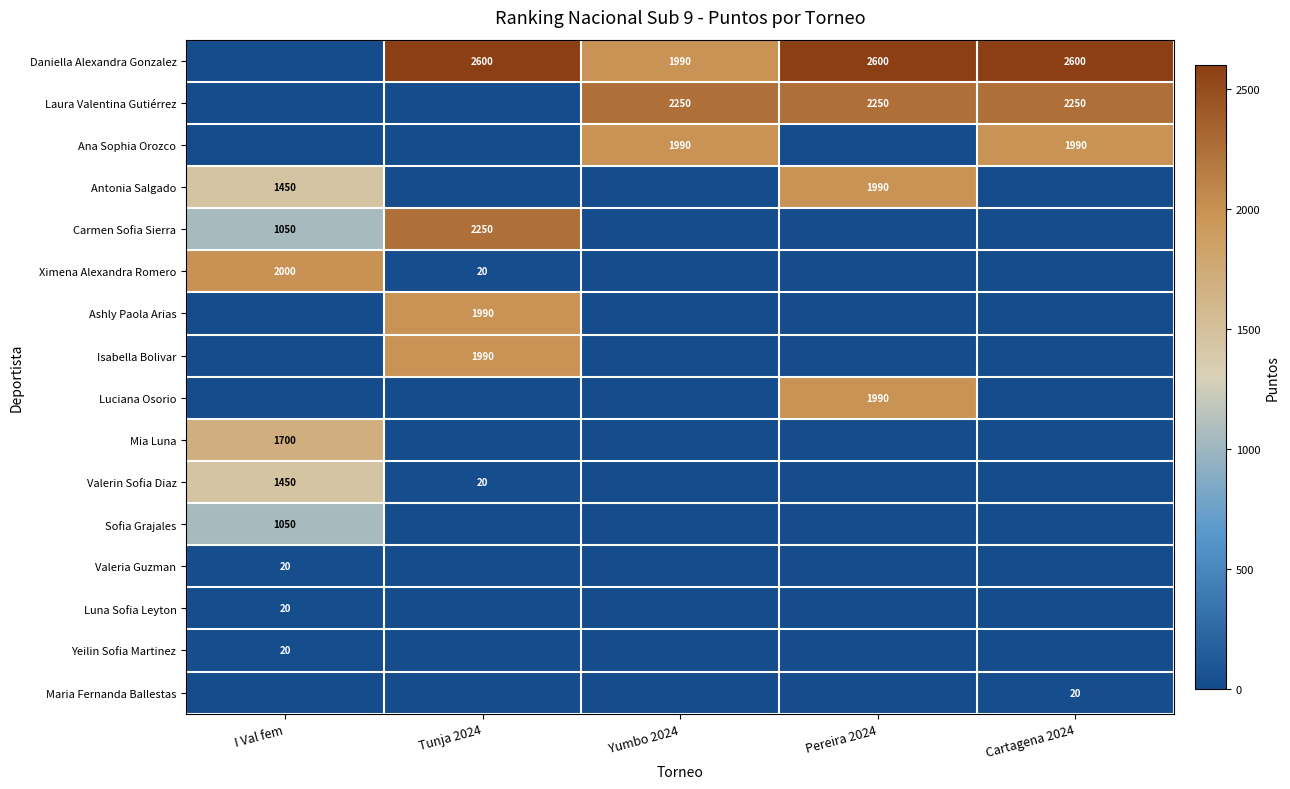

Is the value of Mia Luna at I Val fem greater than the value of Ashly Paola Arias at Tunja 2024?

No